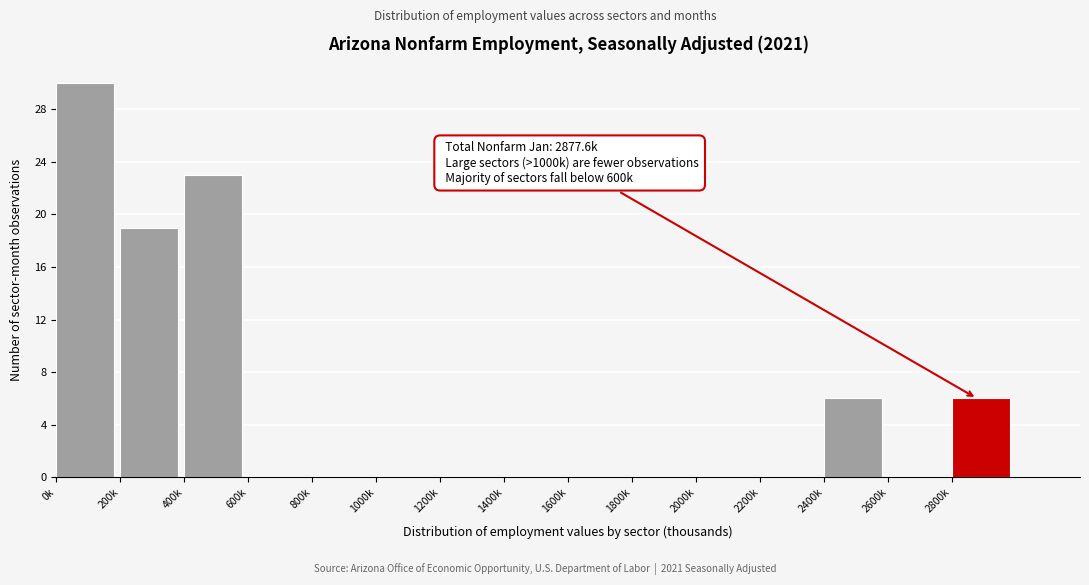

Reading left to right, extract all data points from this chart.

0k=30	200k=19	400k=23	600k=0	800k=0	1000k=0	1200k=0	1400k=0	1600k=0	1800k=0	2000k=0	2200k=0	2400k=6	2600k=0	2800k=6